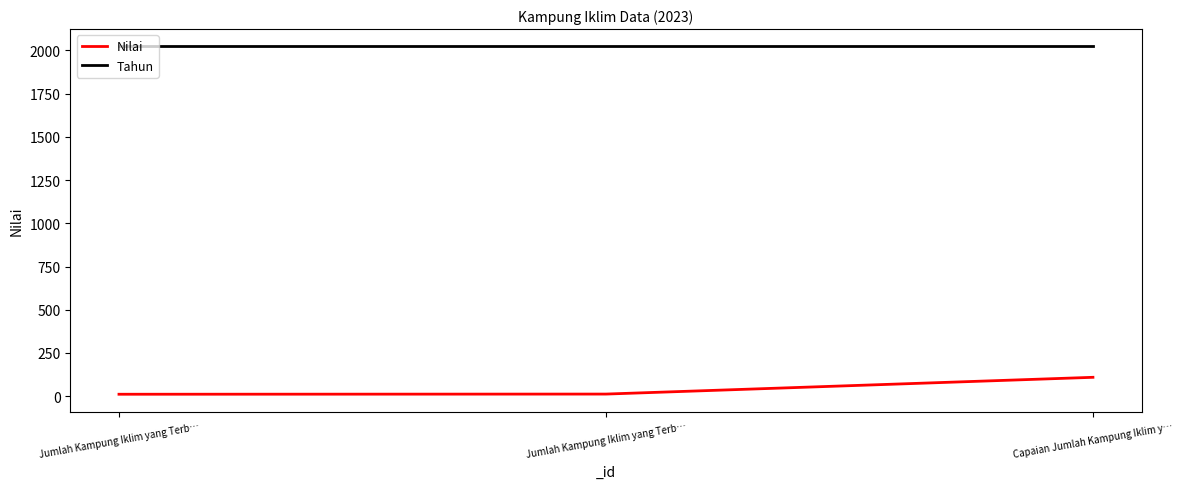

Which series has the widest spread of values?

Nilai